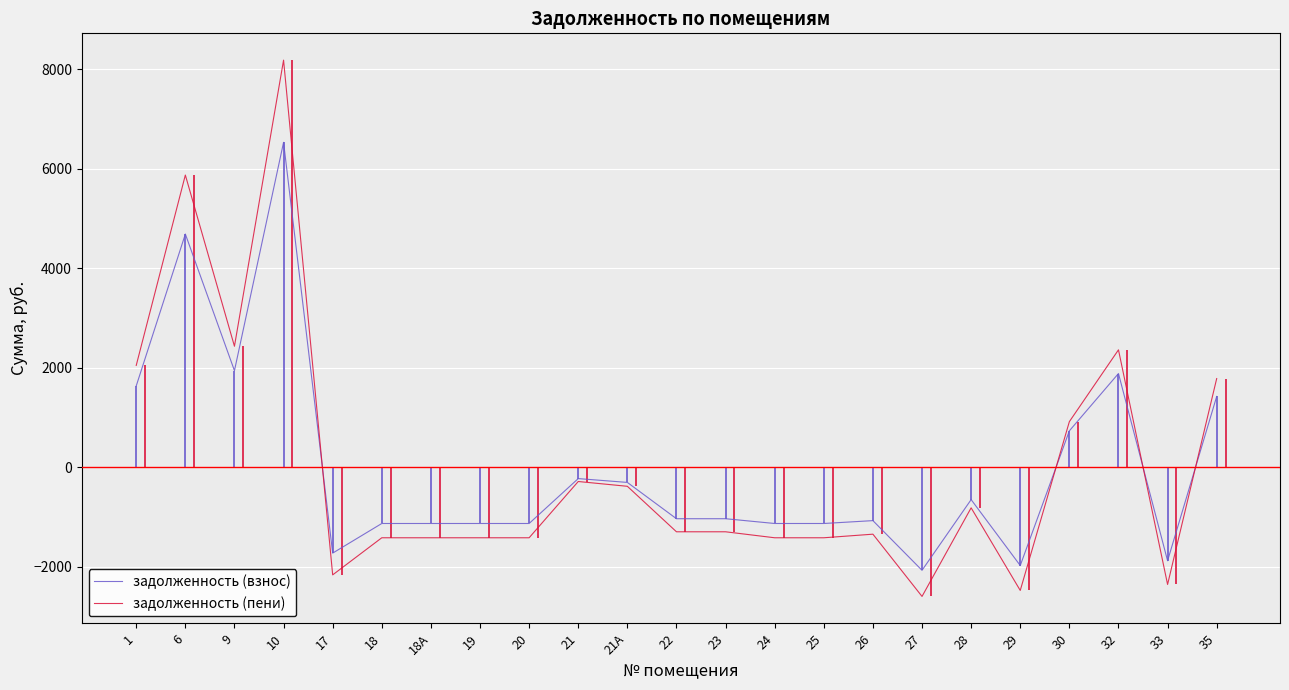

What position from the left is 17?

5